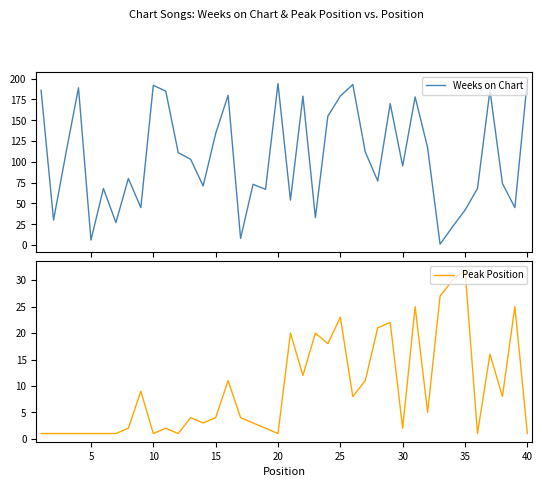

What is the highest value of the Weeks on Chart series?

198